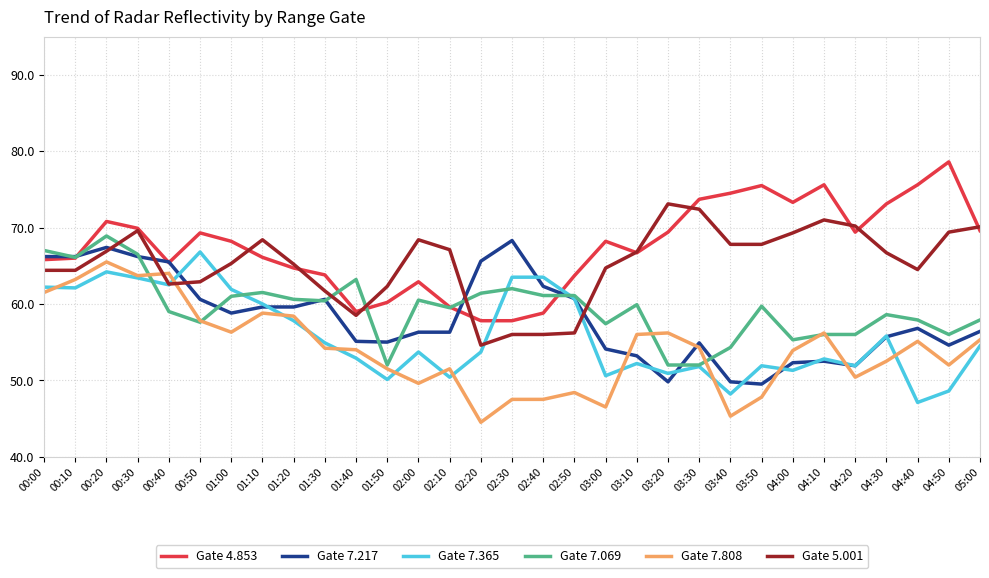

The Gate 7.217 series shows 31.8 at 01:20. True or false?

False